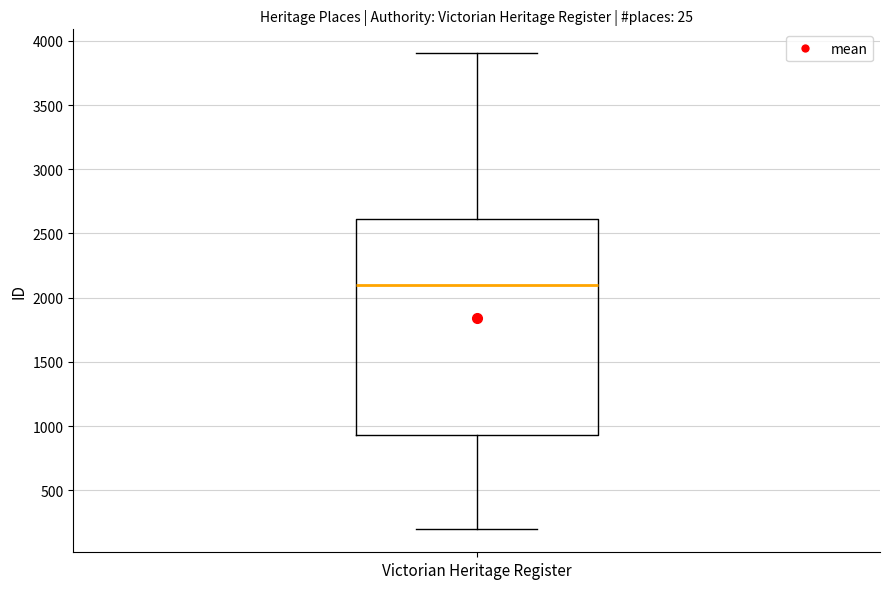

Read this box plot against the y-axis: the position of the median line, the range covered by the box, and the ends of both whiskers. The values are not printed on the chart, so give them approximately, as read against the axis.

median 2100, box 950 to 2600, whiskers 200 to 3900